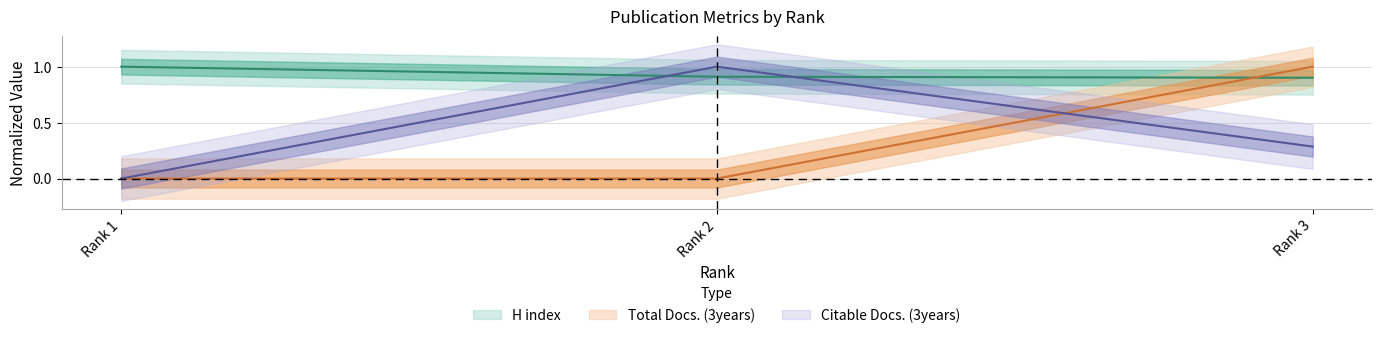

What is the value of the Citable Docs. (3years) point at the 2nd from the left?

1.0